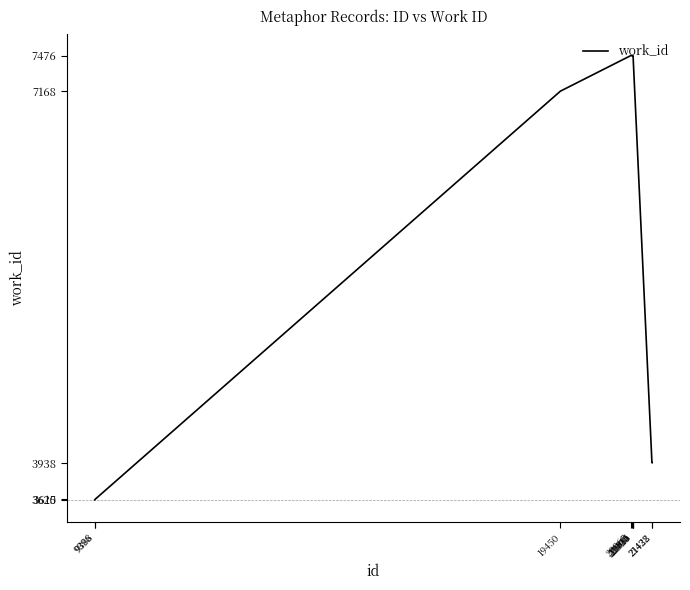

What is the difference between the maximum and minimum values?

3861